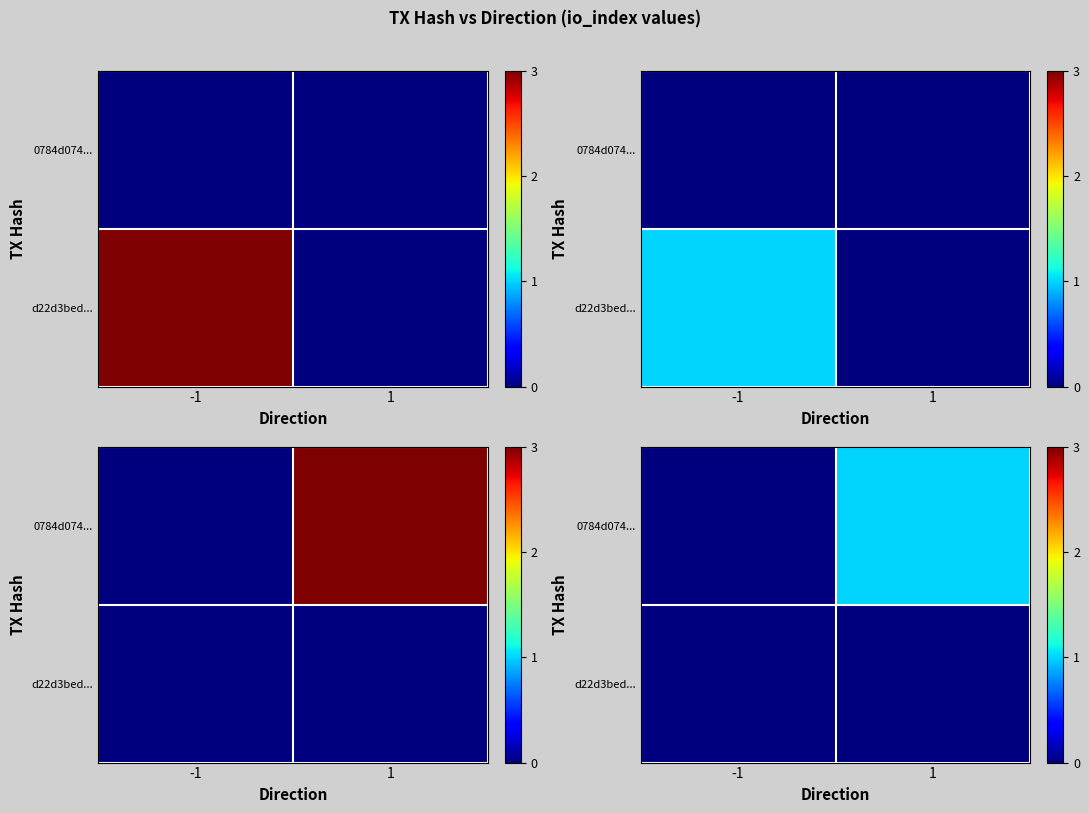

How many 0784d074... values are between 0 and 1?

2